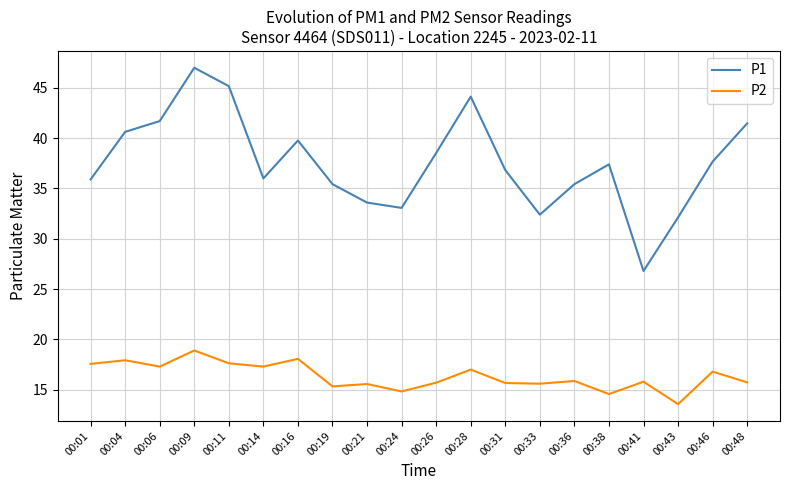

Rank the series at 00:43 from highest to lowest value.

P1, P2